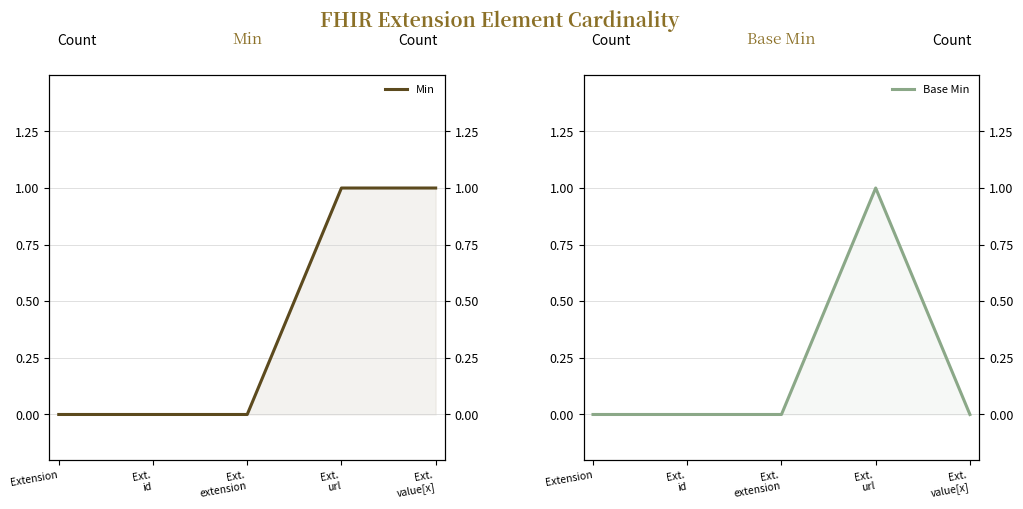

At which label is Min closest to 0?

Extension